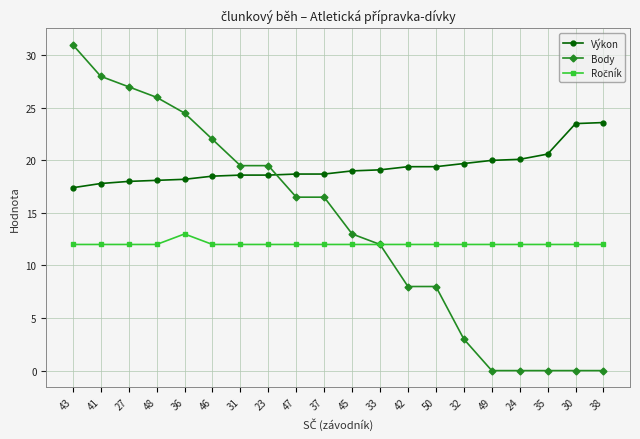

At how many categories does at least one series exceed 10?

20